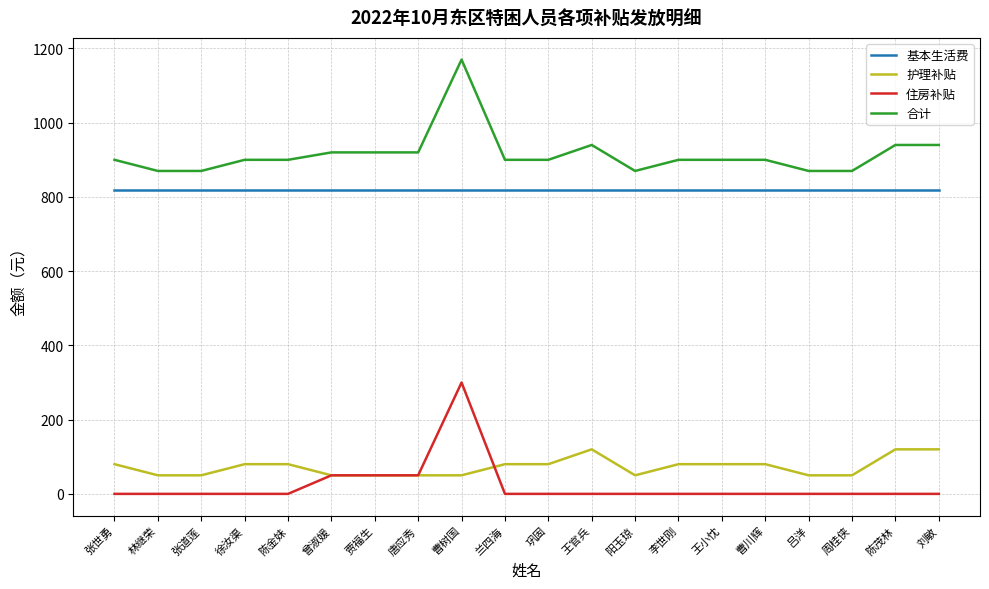

Count the number of data series in this chart.

4